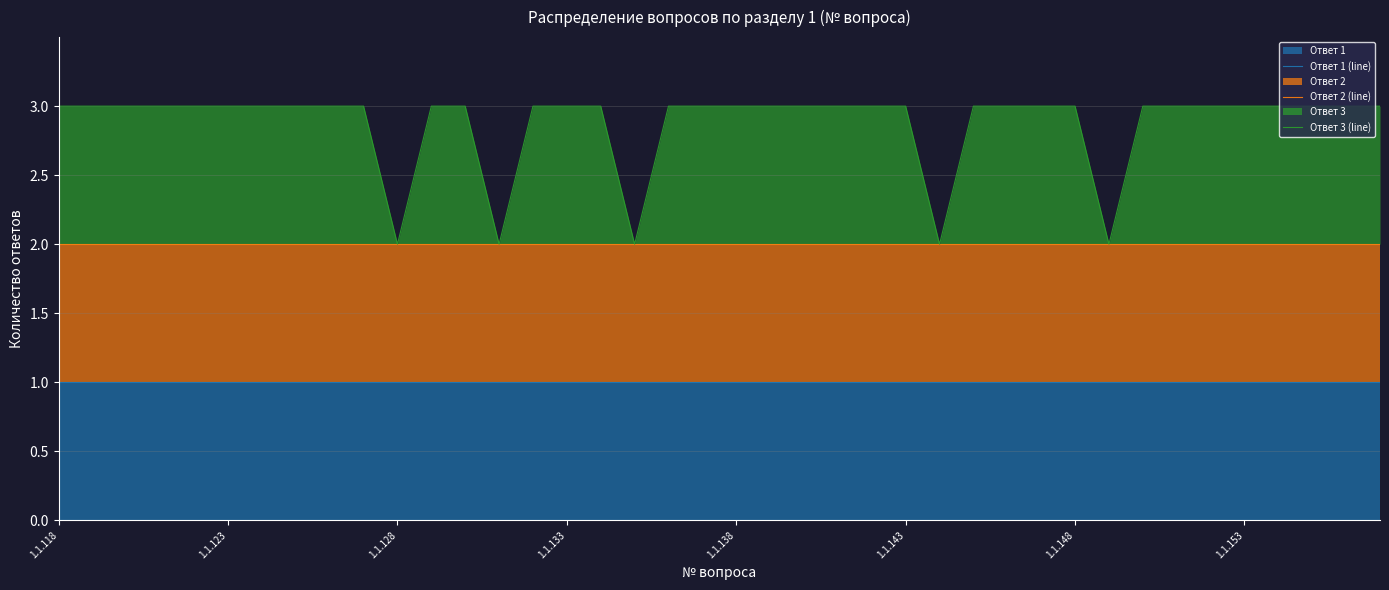

The Ответ 1 (line) series shows 1 at 38. True or false?

True